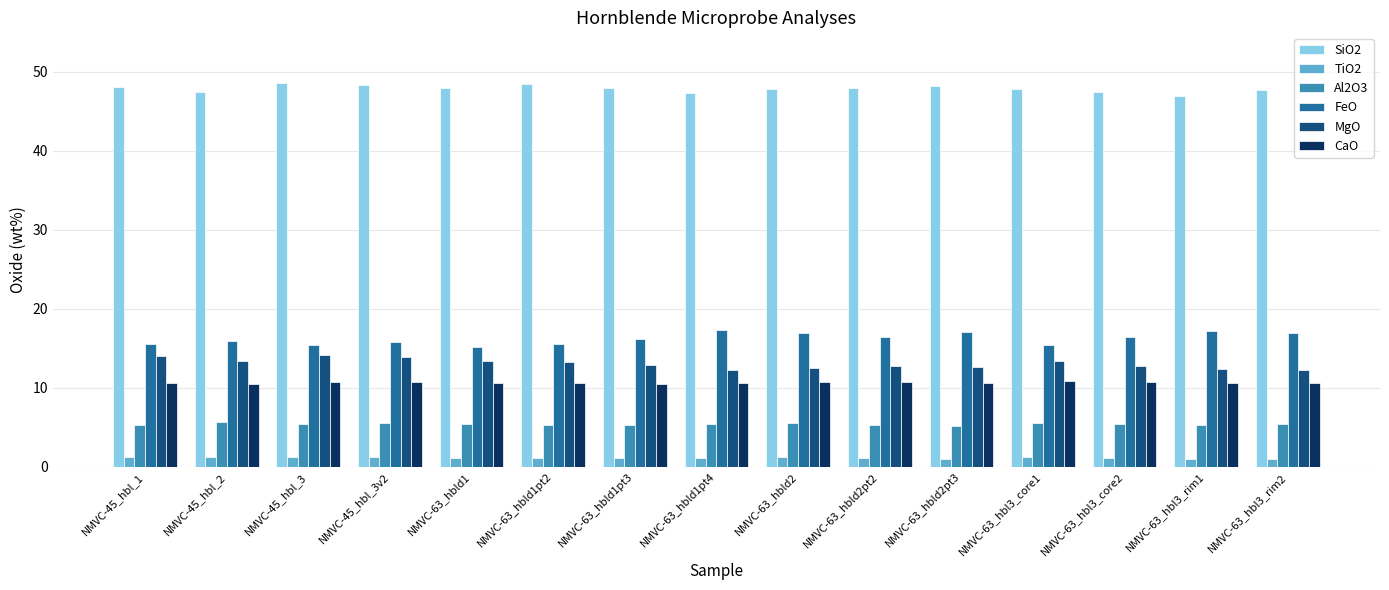

At how many categories does at least one series exceed 21?

15